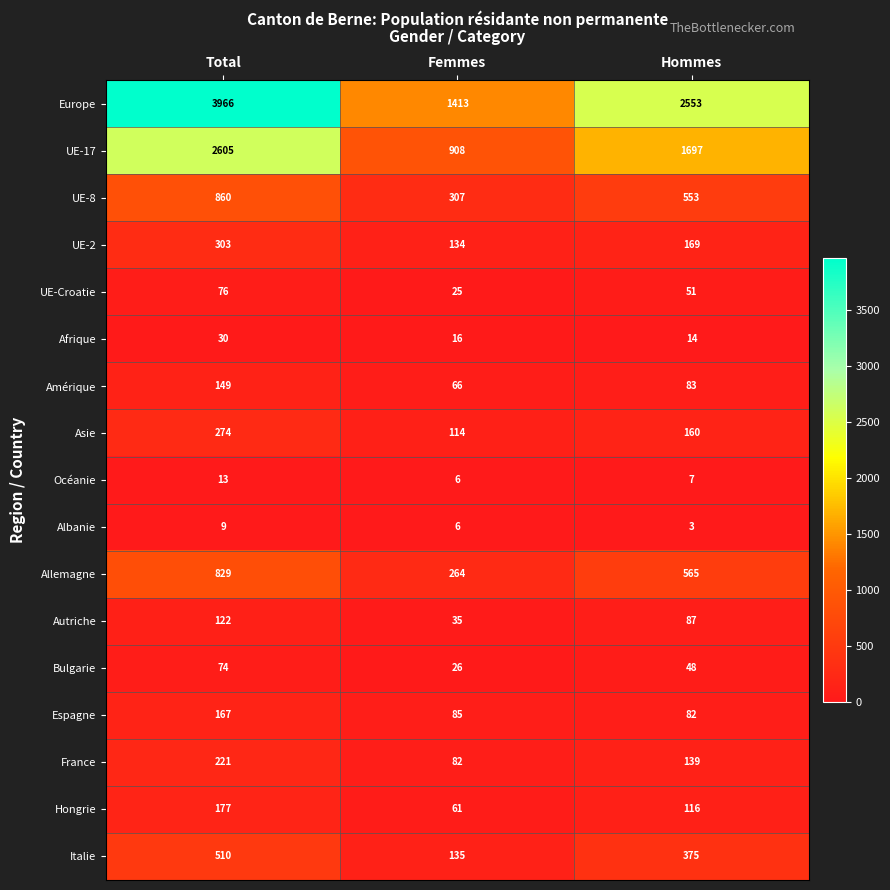

List the series in order of their peak value, highest first.

Europe, UE-17, UE-8, Allemagne, Italie, UE-2, Asie, France, Hongrie, Espagne, Amérique, Autriche, UE-Croatie, Bulgarie, Afrique, Océanie, Albanie